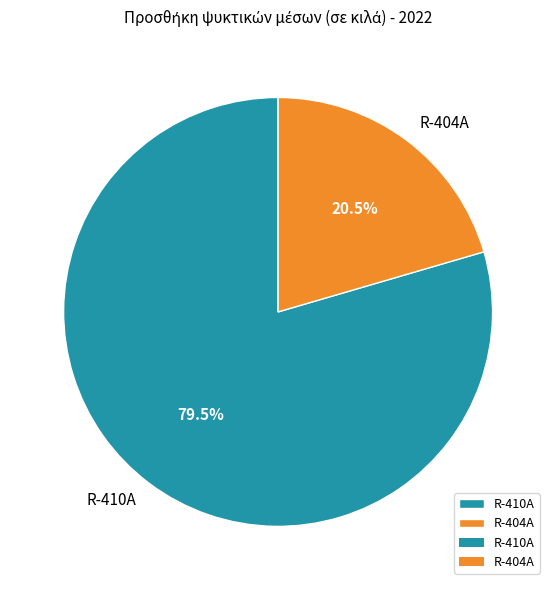

True or false: R-404A accounts for 8% of the total.

False